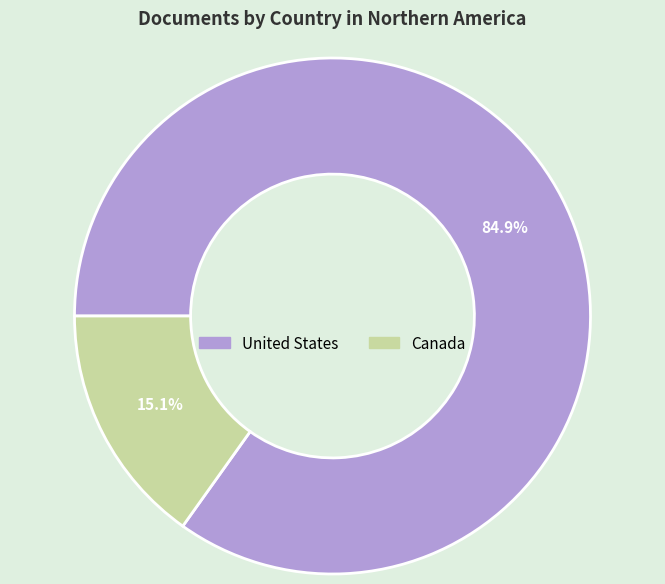

Combined, what portion of the pie is Canada and United States?

100.0%